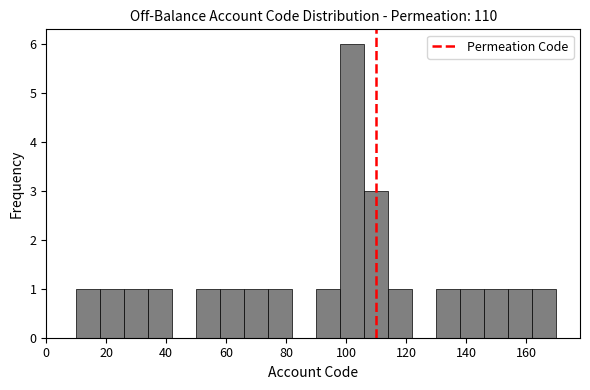

Reading left to right, transcribe this chart: for each bar, give the range it covers on the x-axis and its height. The values are not printed on the chart, so give them approximately, as read against the axis.

10 to 18: 1
18 to 26: 1
26 to 34: 1
34 to 42: 1
42 to 50: 0
50 to 58: 1
58 to 66: 1
66 to 74: 1
74 to 82: 1
82 to 90: 0
90 to 98: 1
98 to 106: 6
106 to 114: 3
114 to 122: 1
122 to 130: 0
130 to 138: 1
138 to 146: 1
146 to 154: 1
154 to 162: 1
162 to 170: 1